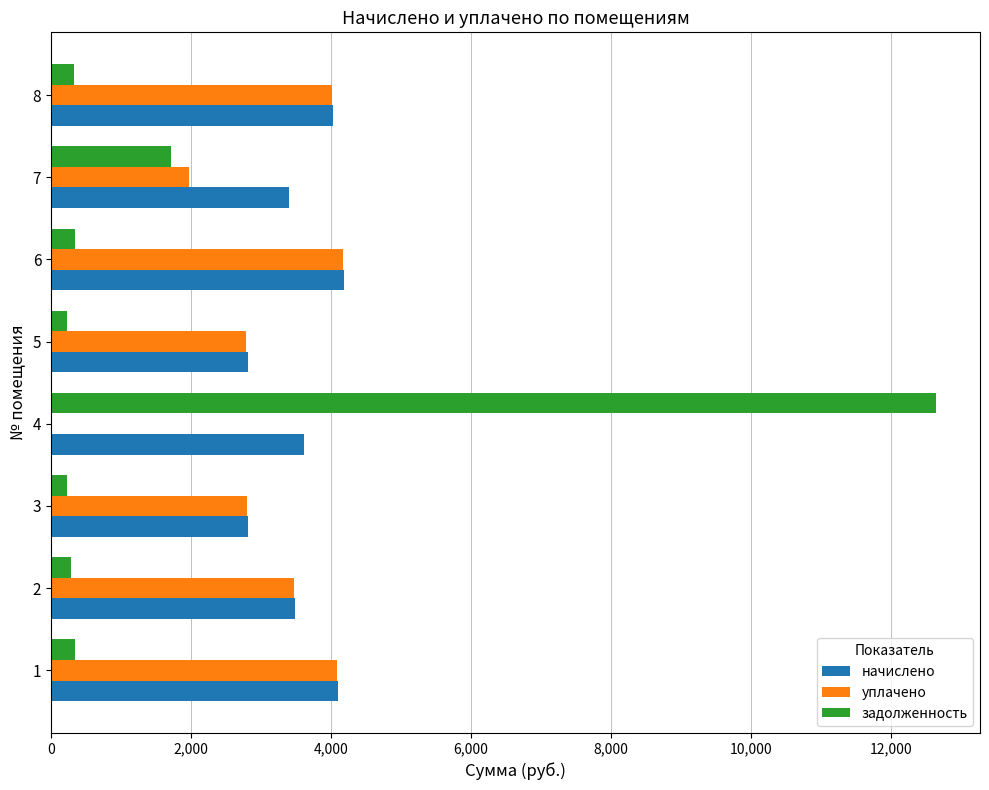

Between 4 and 5, which series saw the biggest shift?

задолженность